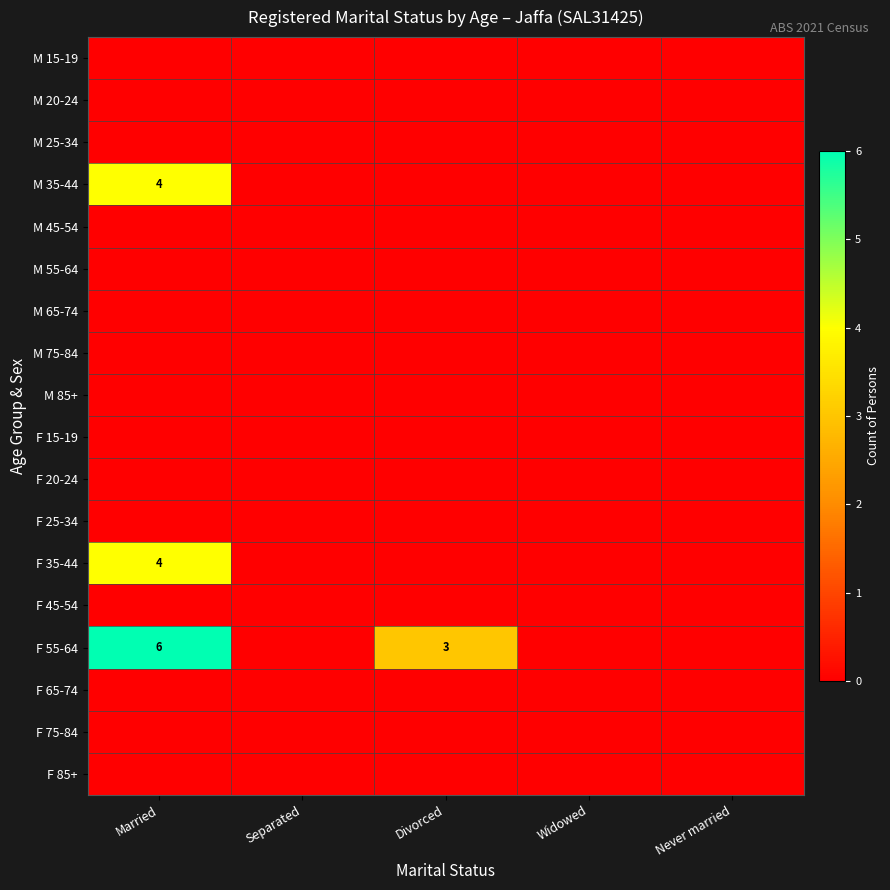

Which series has the largest total across all categories?

F 55-64